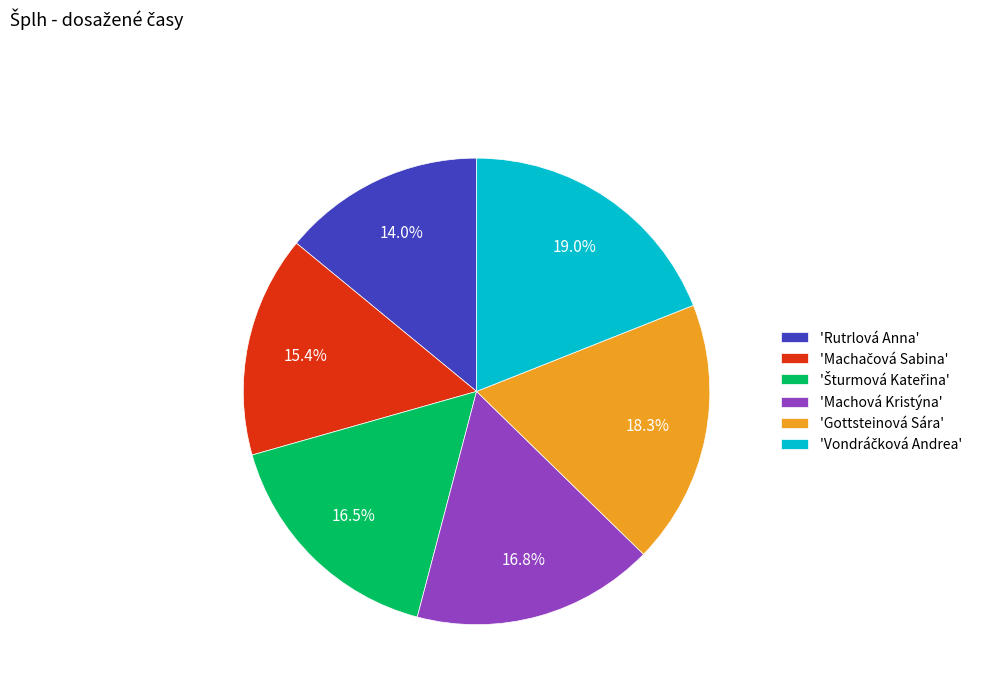

Is there a majority slice in this chart?

No